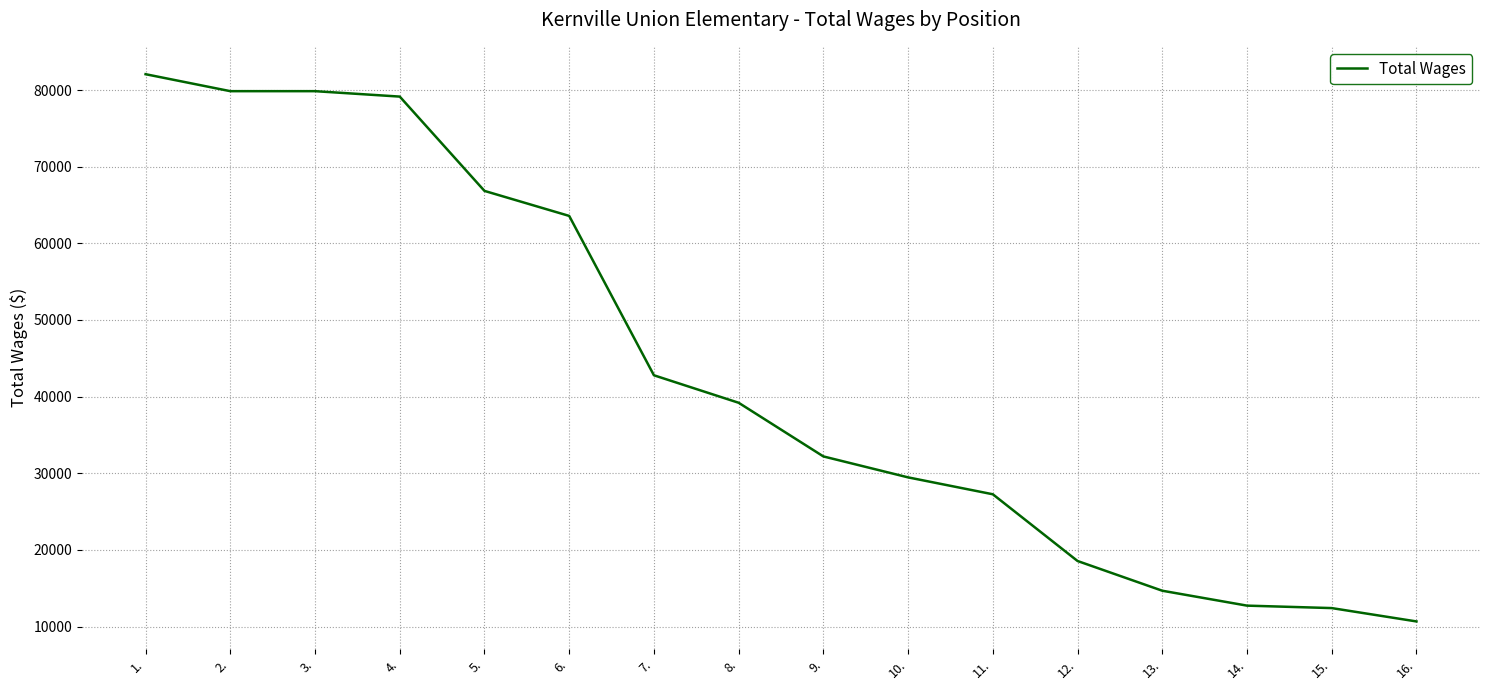

Is it true that the value at 5. is 66841?

True